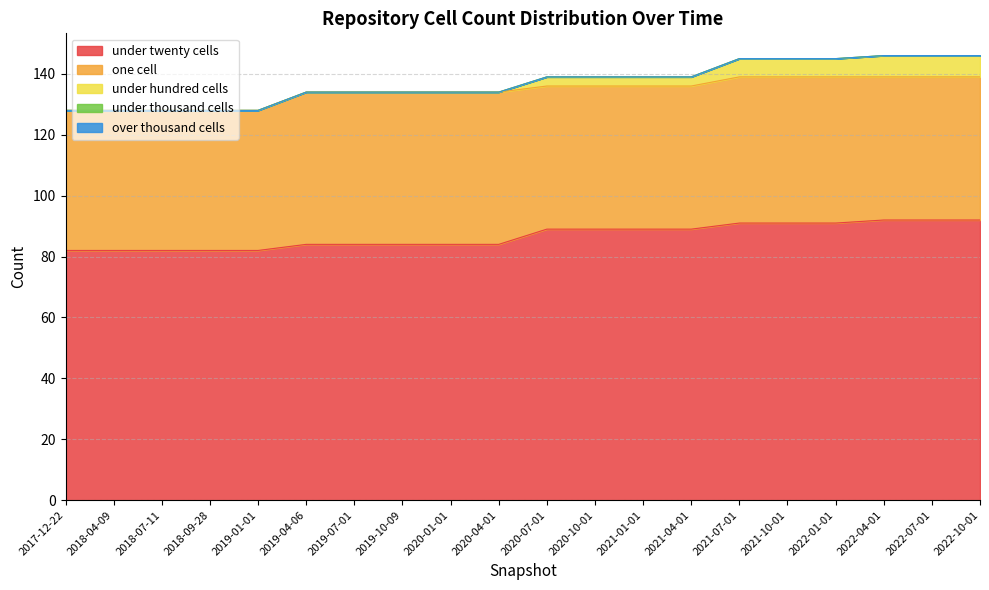

Between 2021-07-01 and 2022-04-01, which series saw the biggest shift?

under_twenty_cells